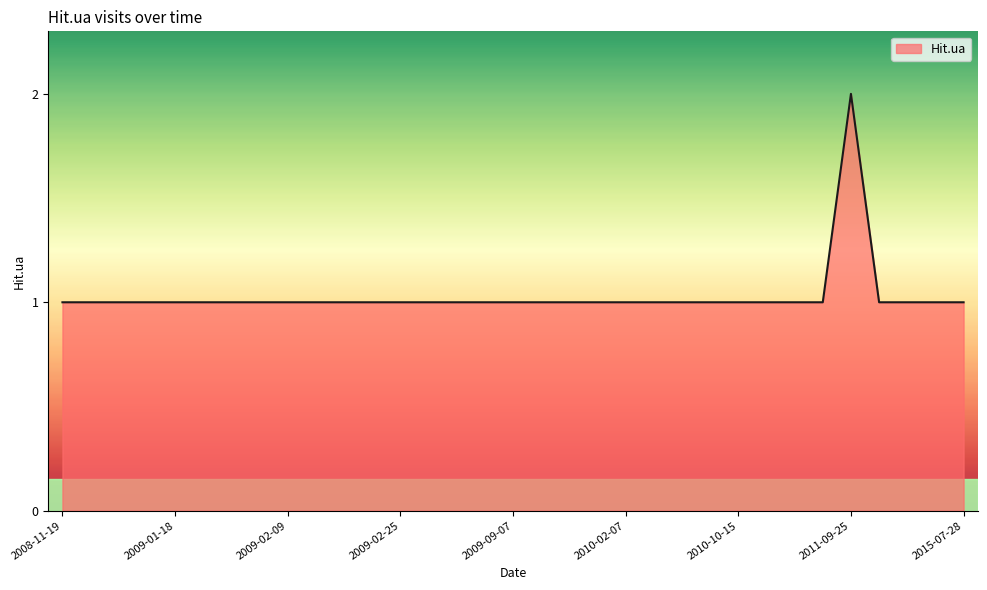

What is the value of the 14th point from the left?

1